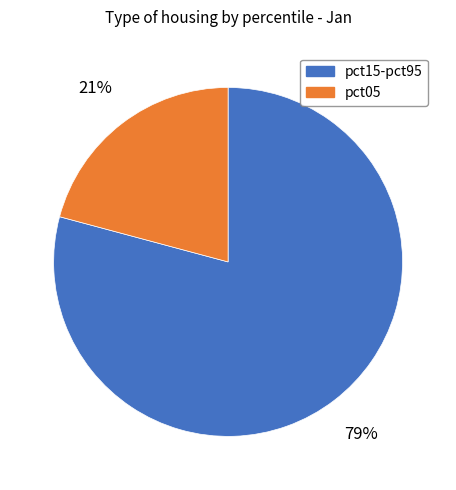

To the nearest percent, what is the average slice percentage?

50%